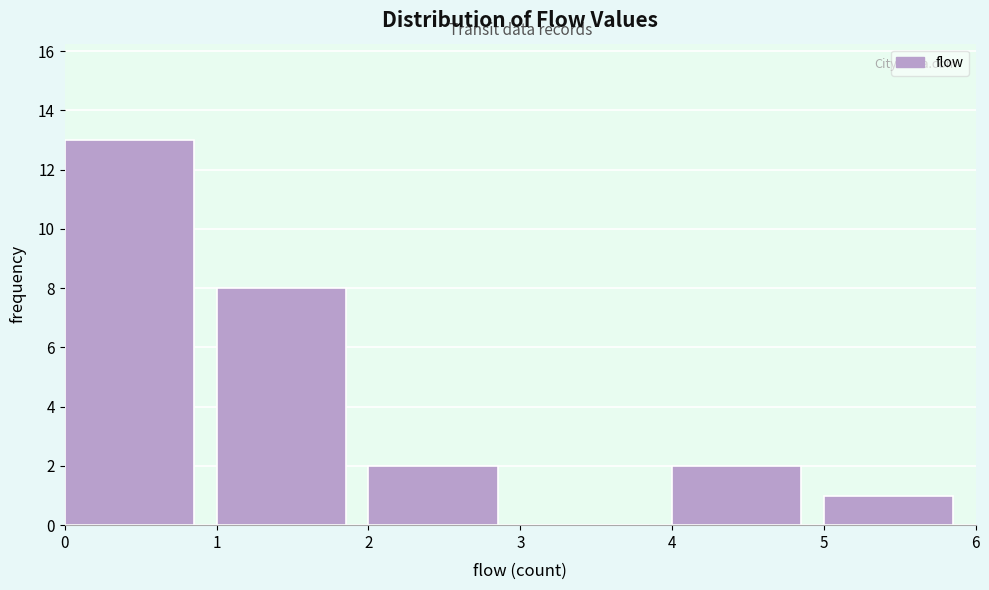

Over which range of the x-axis is the bar tallest?

0 to 1